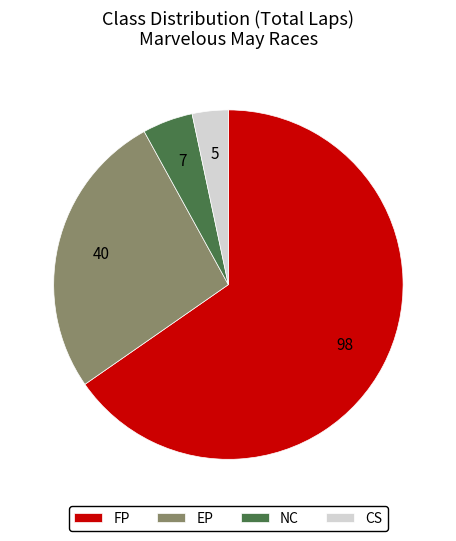

Combined, do NC and CS account for over 50%?

No